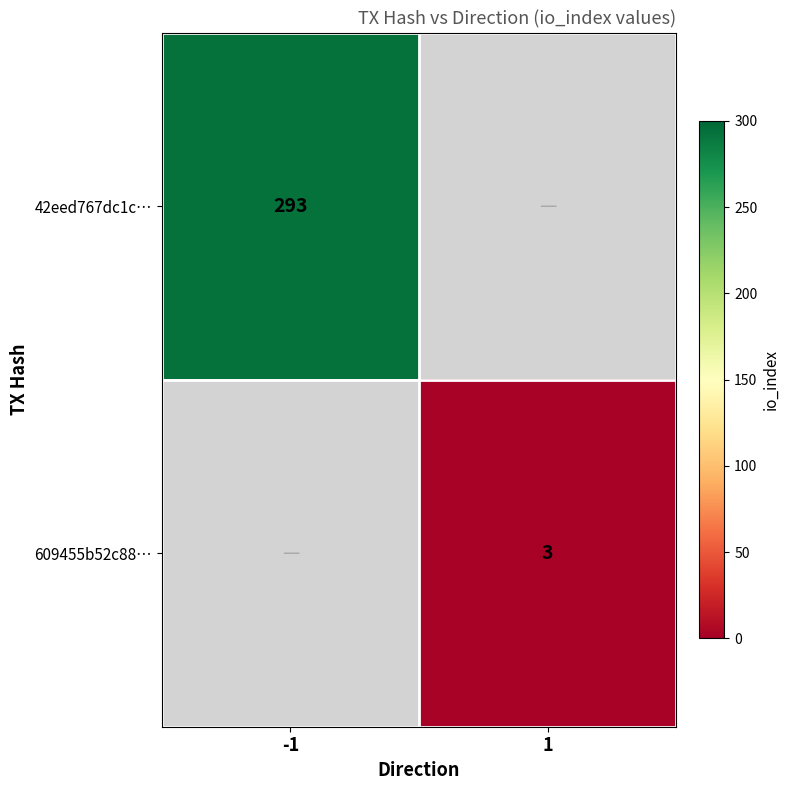

Is the value of 42eed767dc1c… at -1 greater than the value of 609455b52c88… at 1?

Yes